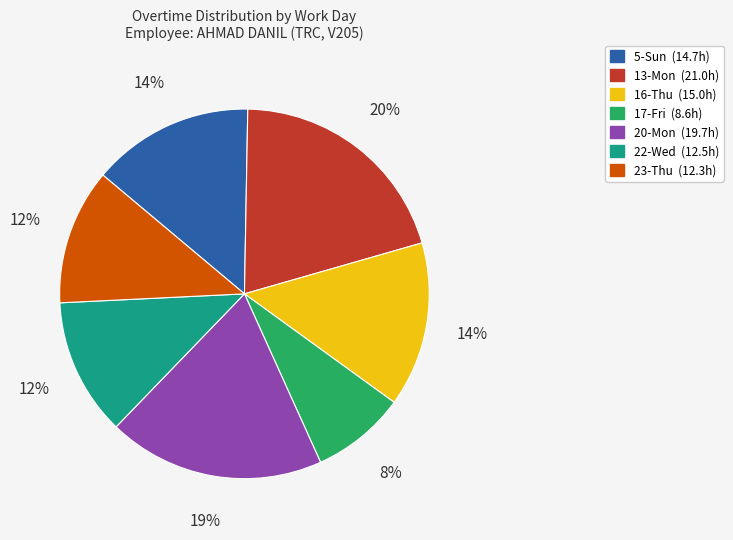

True or false: 5-Sun accounts for 14% of the total.

True